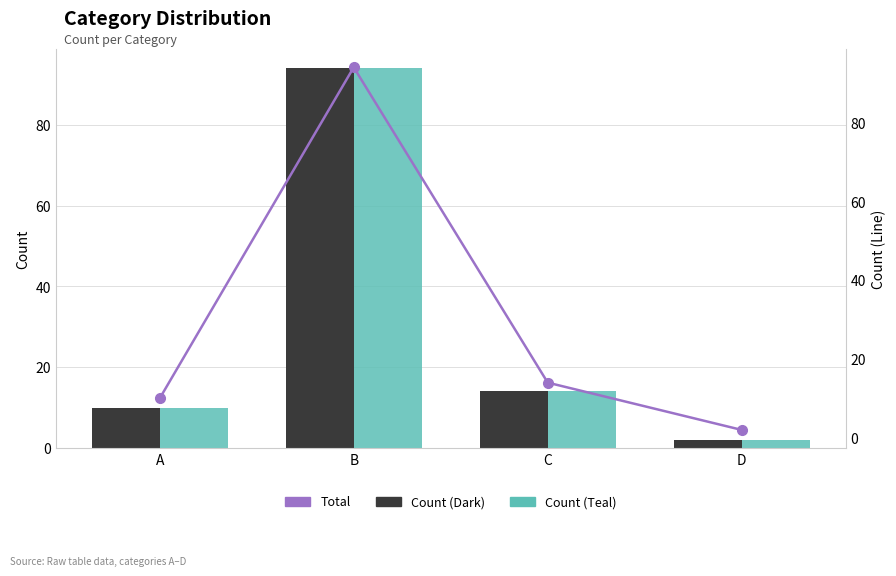

What is the highest value of the Total series?

94